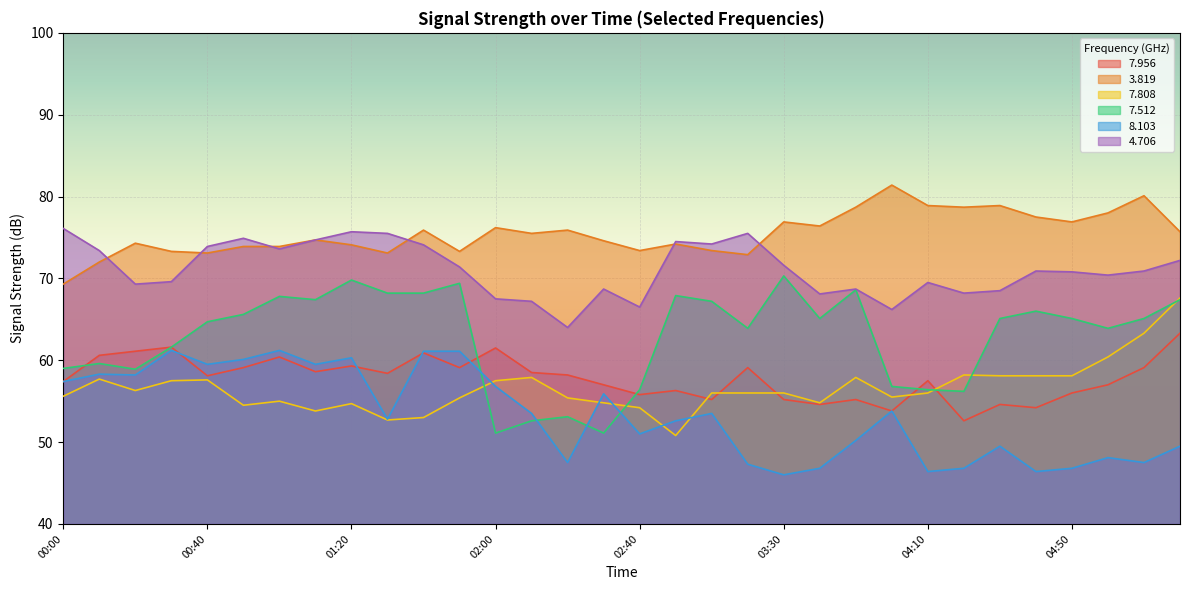

Is it true that   7.956 equals 95.6 at 03:50?

False